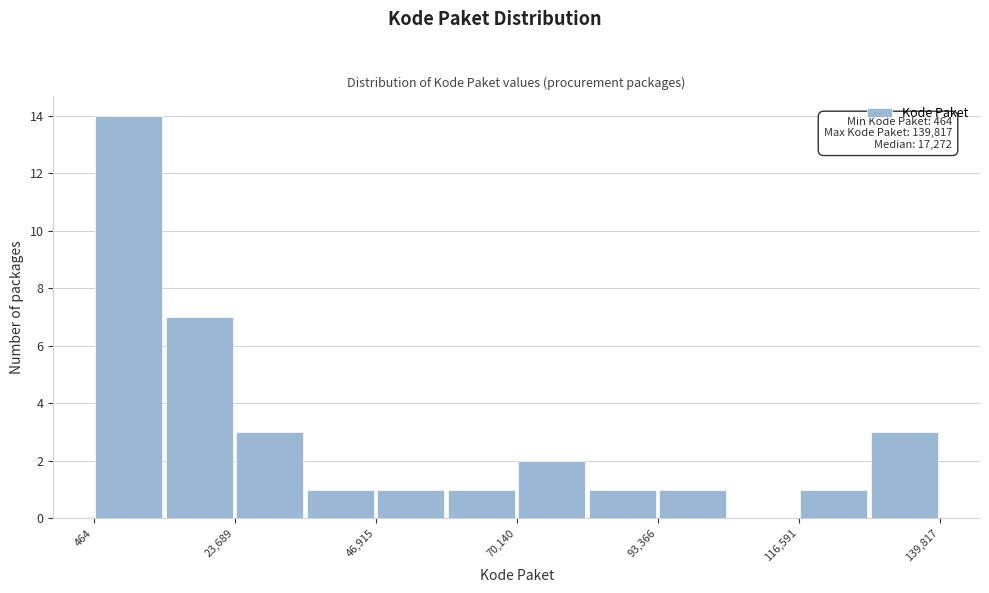

Around what value on the x-axis is the tallest bar? Give the approximate position of its centre, as read against the axis.

5000